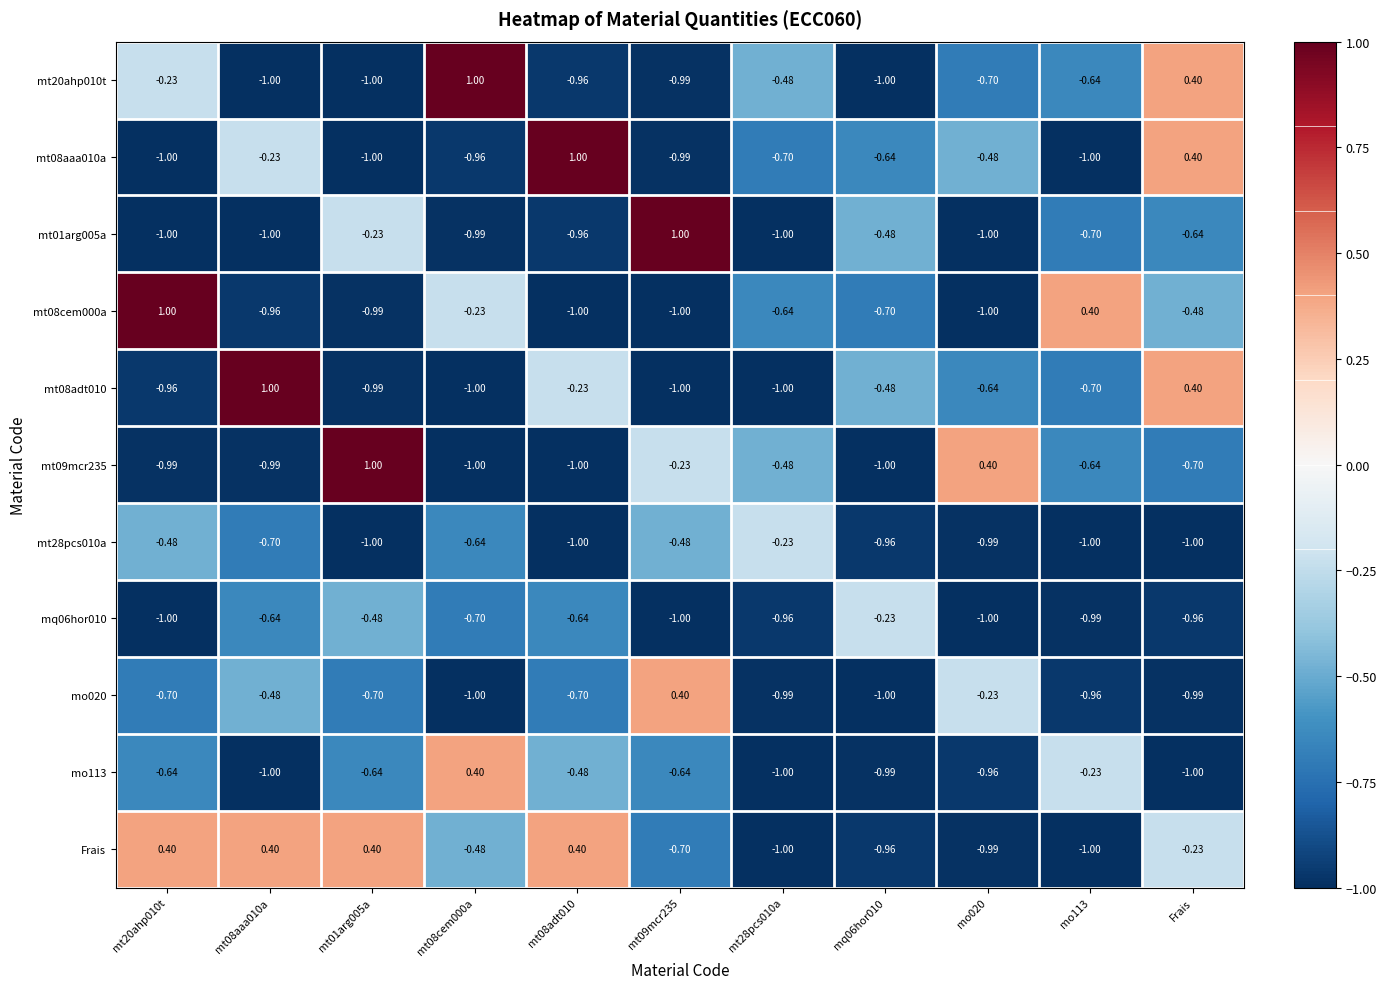

What is the greatest value displayed?

1.0